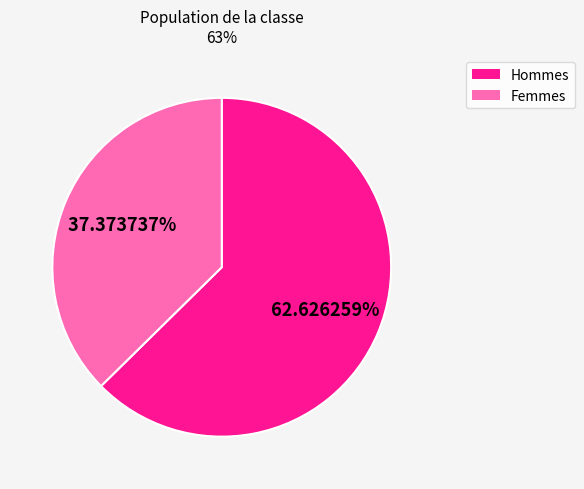

Is there any slice that represents more than half of the pie?

Yes